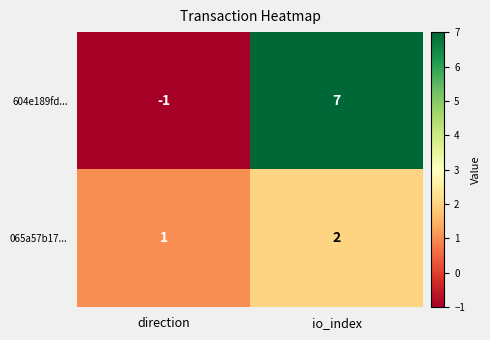

How many categories are shown in the chart?

2